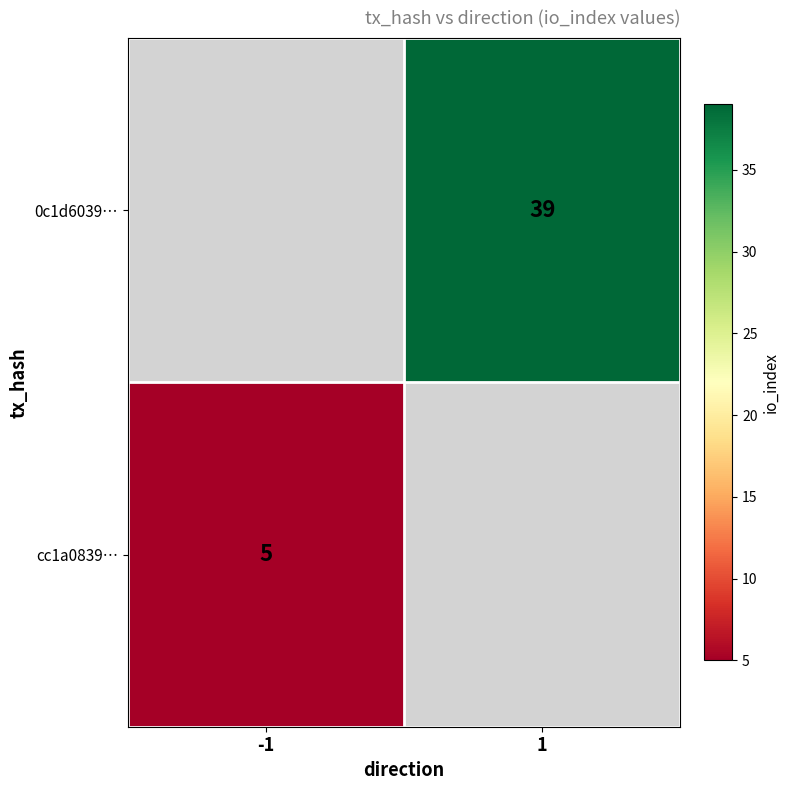

Is it true that cc1a0839… equals 3 at -1?

False